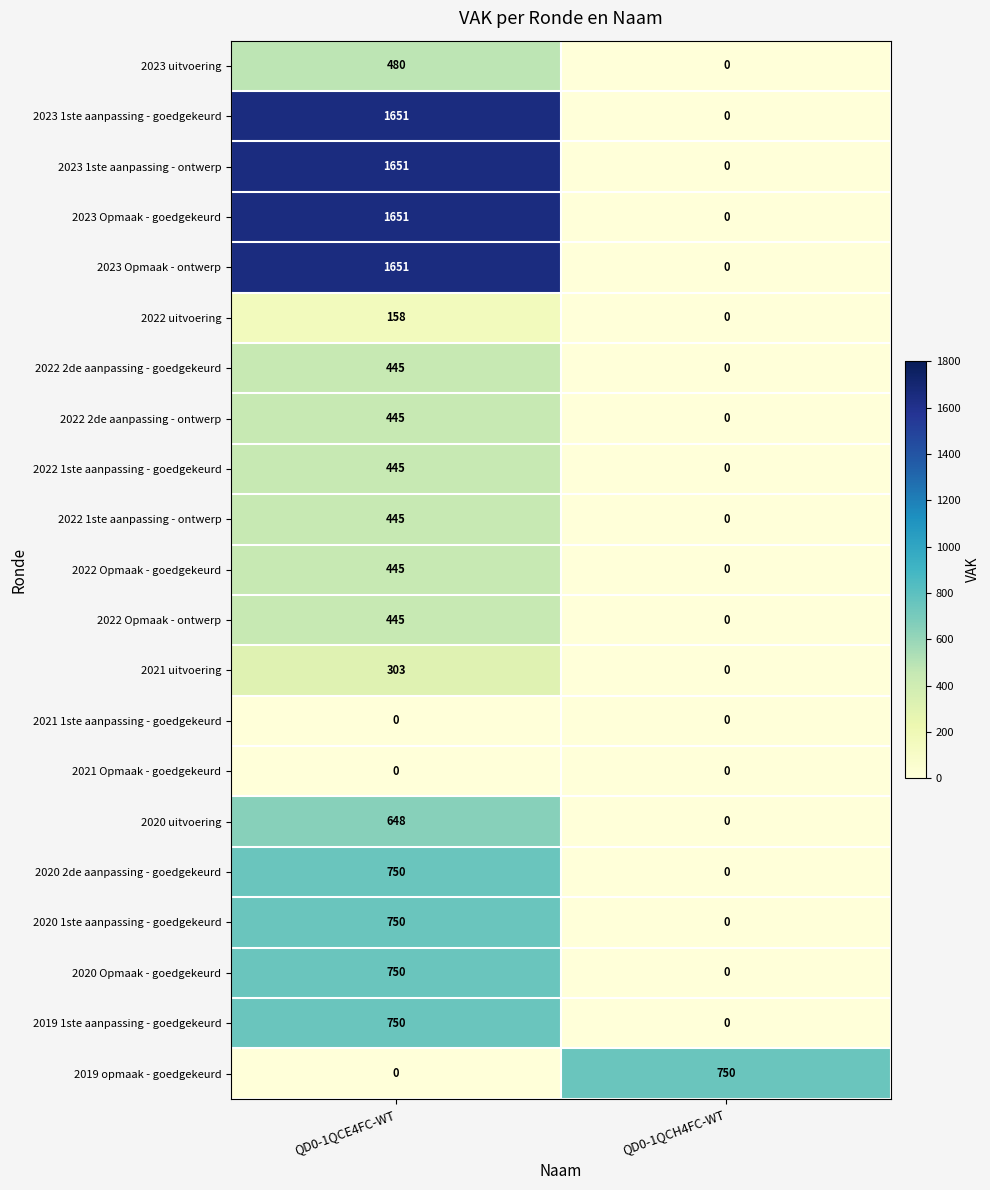

What is the approximate value of 2020 2de aanpassing - goedgekeurd at QD0-1QCE4FC-WT, to the nearest 10?

750